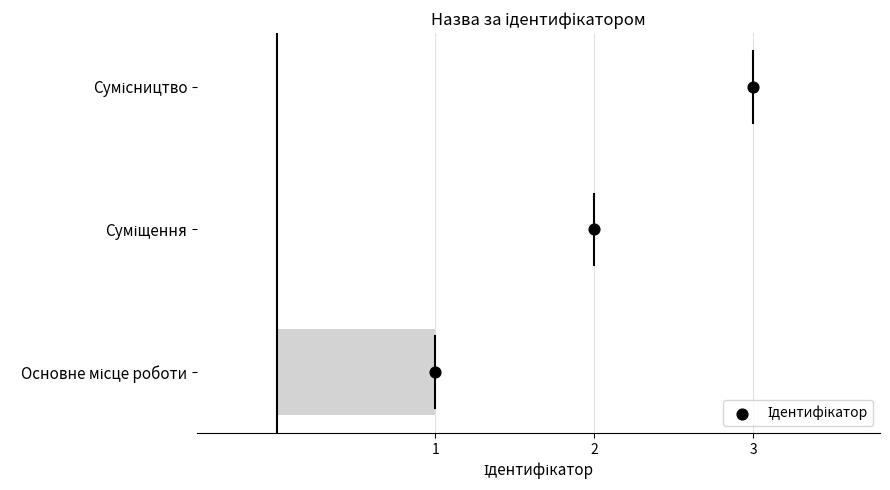

What is the change in value from 2 to 3?

+1